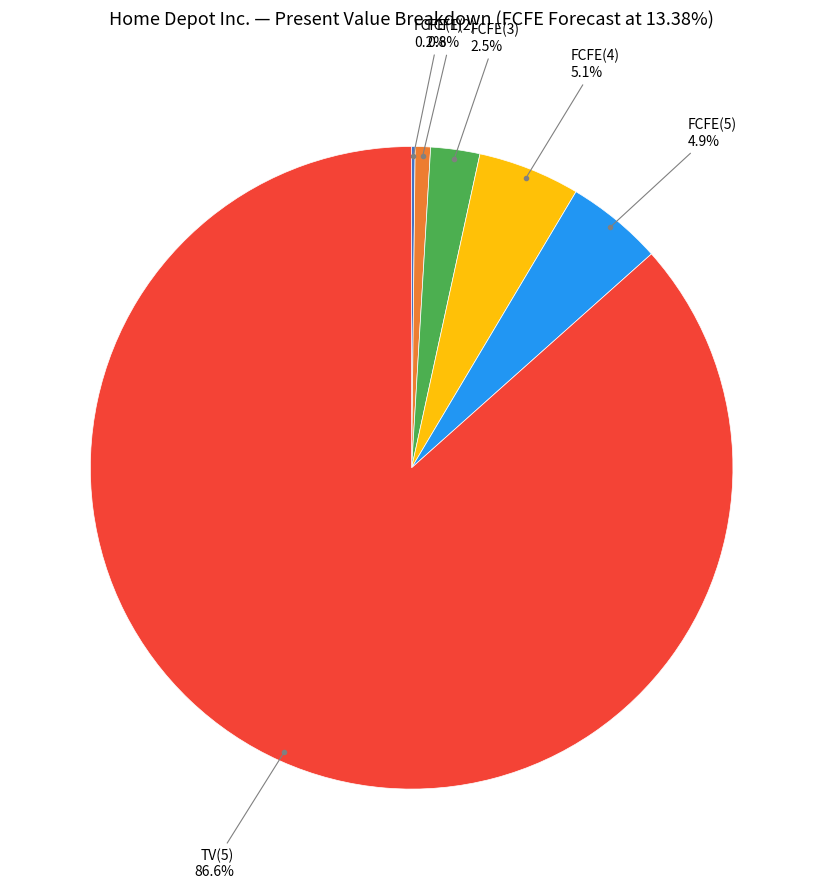

Does any single category account for the majority?

Yes